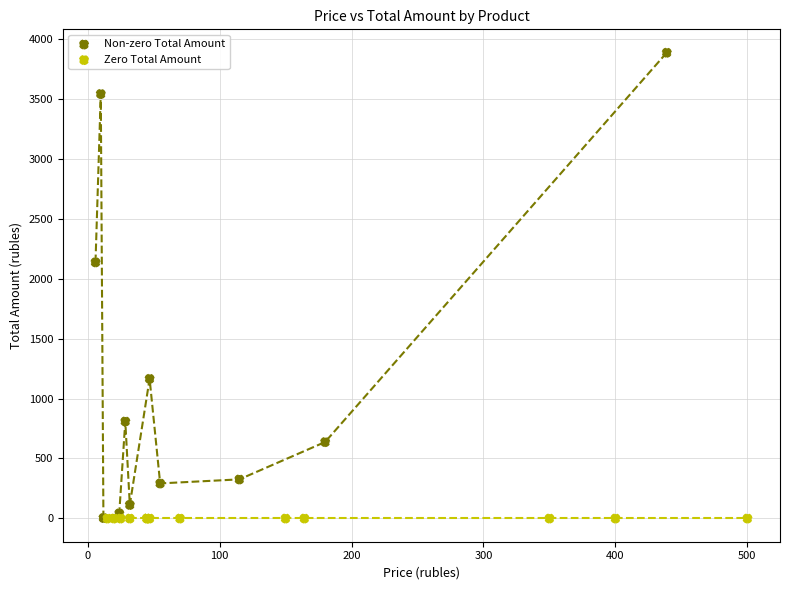

What are all the series names shown in the legend?

Non-zero Total Amount, Zero Total Amount